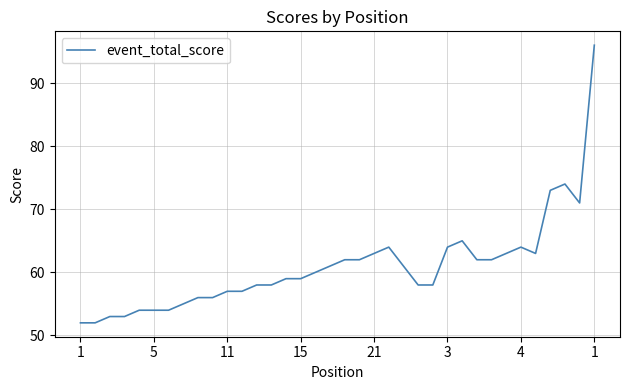

What is the greatest value displayed?

96